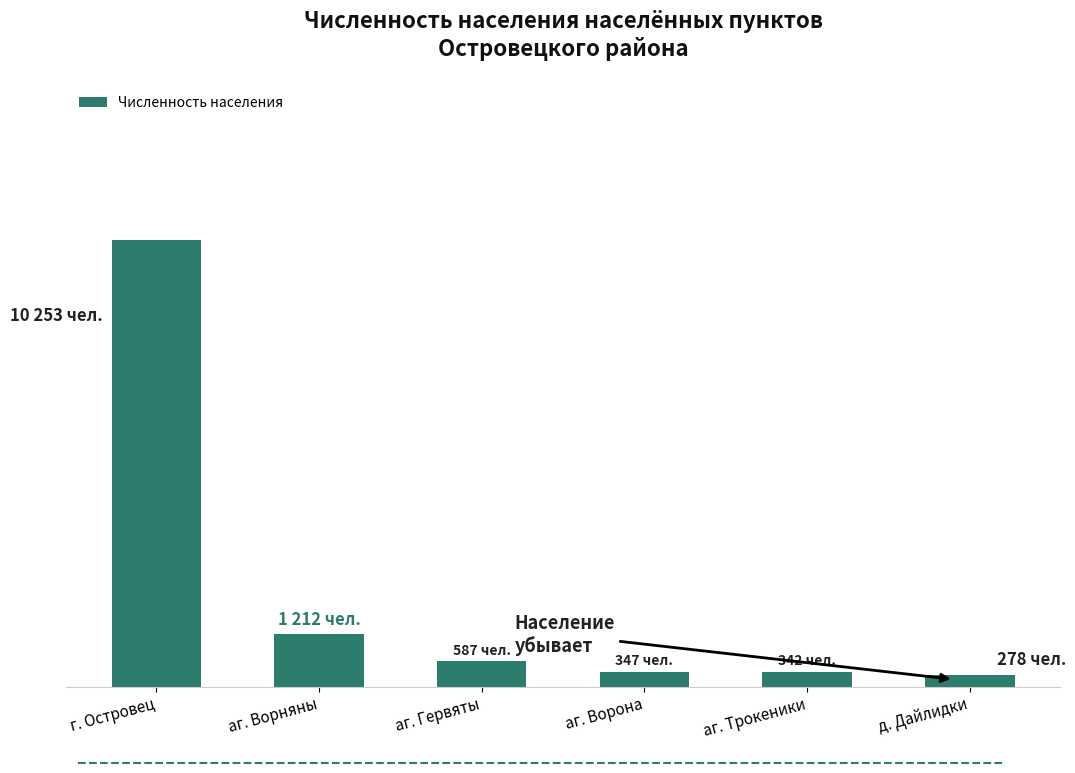

Are the bars horizontal?

No